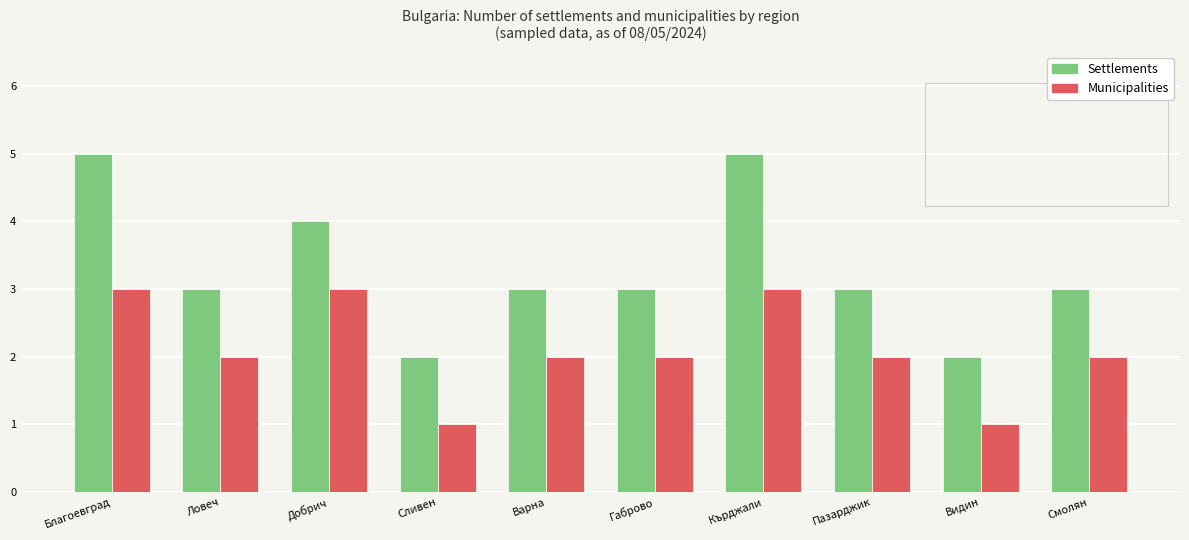

Rank the series by their maximum value, from lowest to highest.

Municipalities, Settlements